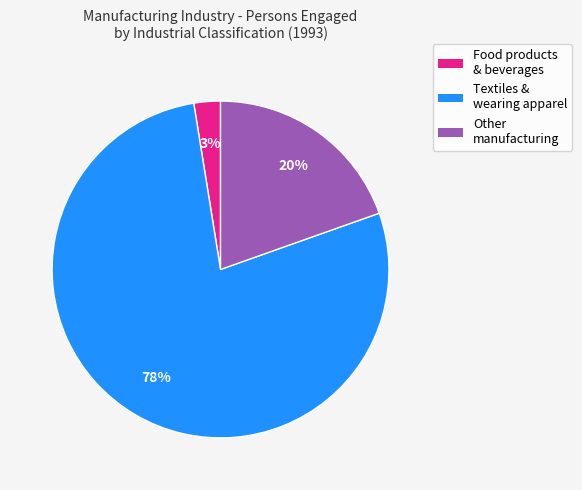

To the nearest percent, what is the average slice percentage?

33%